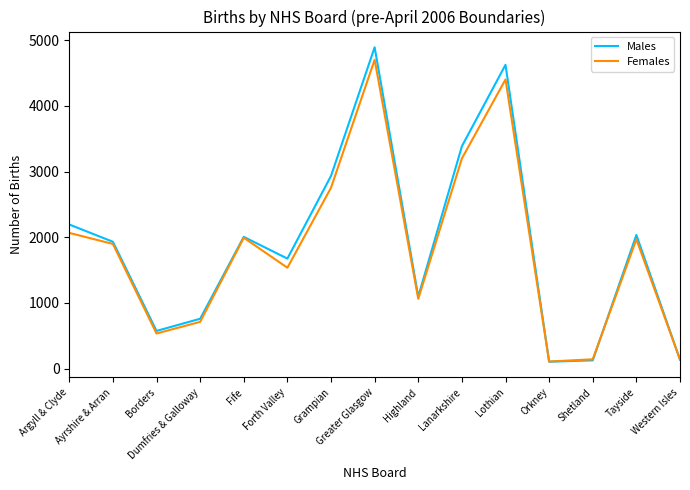

What is the spread (max minus min) of values at Dumfries & Galloway?

47